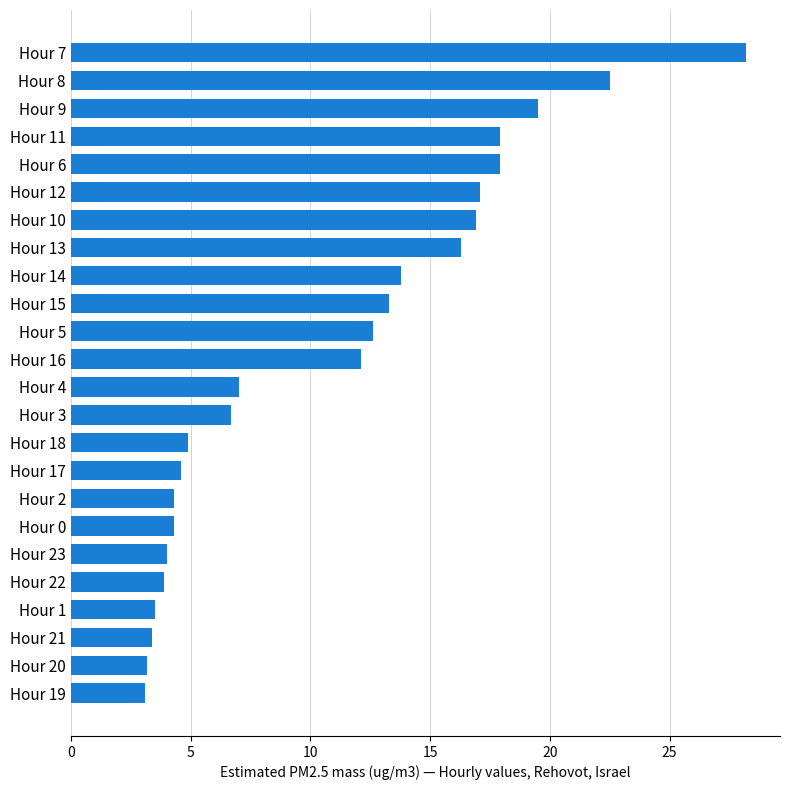

Read the value at Hour 9.

19.5